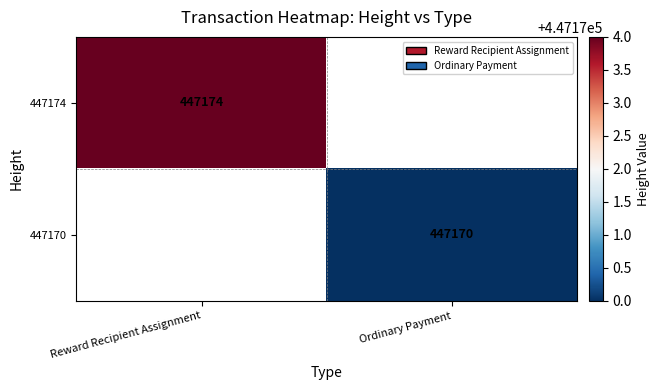

Between Reward Recipient Assignment and Ordinary Payment, which is larger?

Reward Recipient Assignment